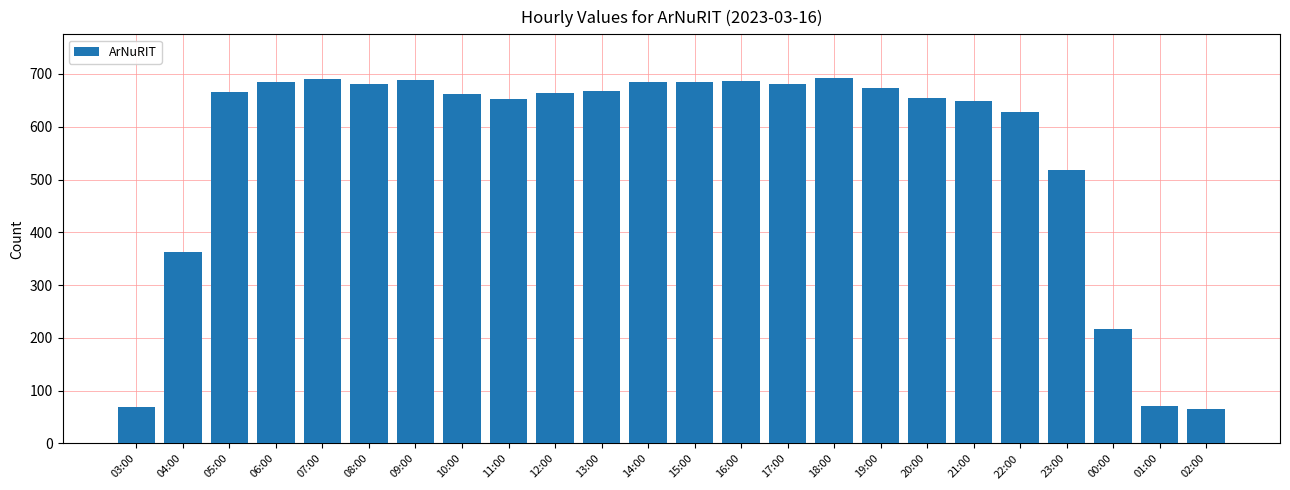

True or false: the data shows 1177 at 05:00.

False